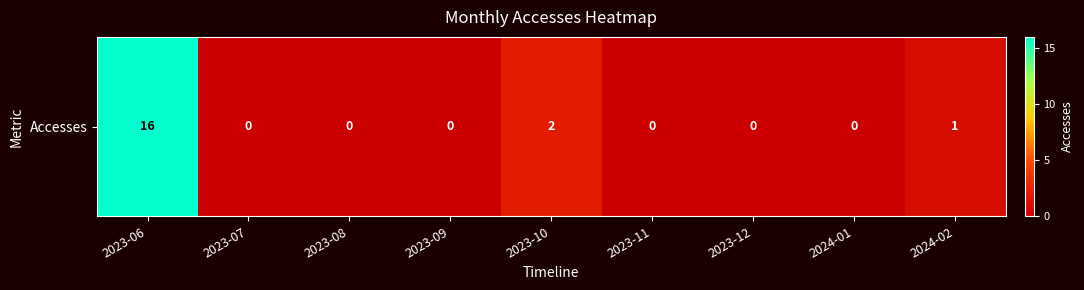

List the labels in order of value, smallest first.

2023-07, 2023-08, 2023-09, 2023-11, 2023-12, 2024-01, 2024-02, 2023-10, 2023-06